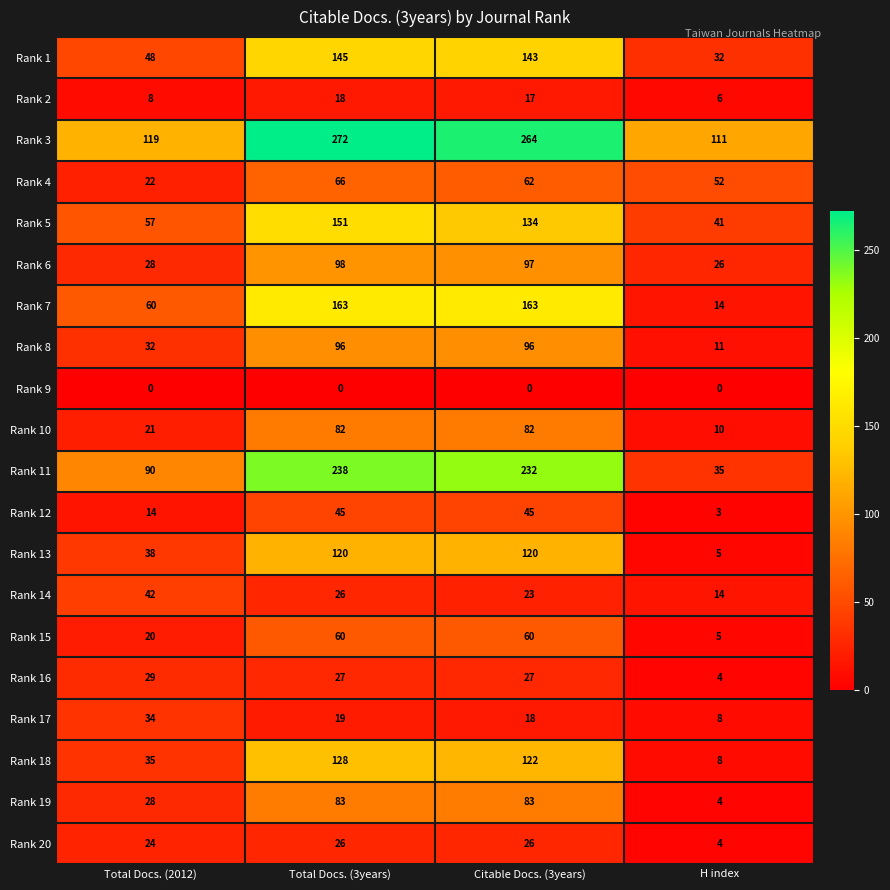

List the series in order of their peak value, lowest first.

Rank 9, Rank 2, Rank 20, Rank 16, Rank 17, Rank 14, Rank 12, Rank 15, Rank 4, Rank 10, Rank 19, Rank 8, Rank 6, Rank 13, Rank 18, Rank 1, Rank 5, Rank 7, Rank 11, Rank 3